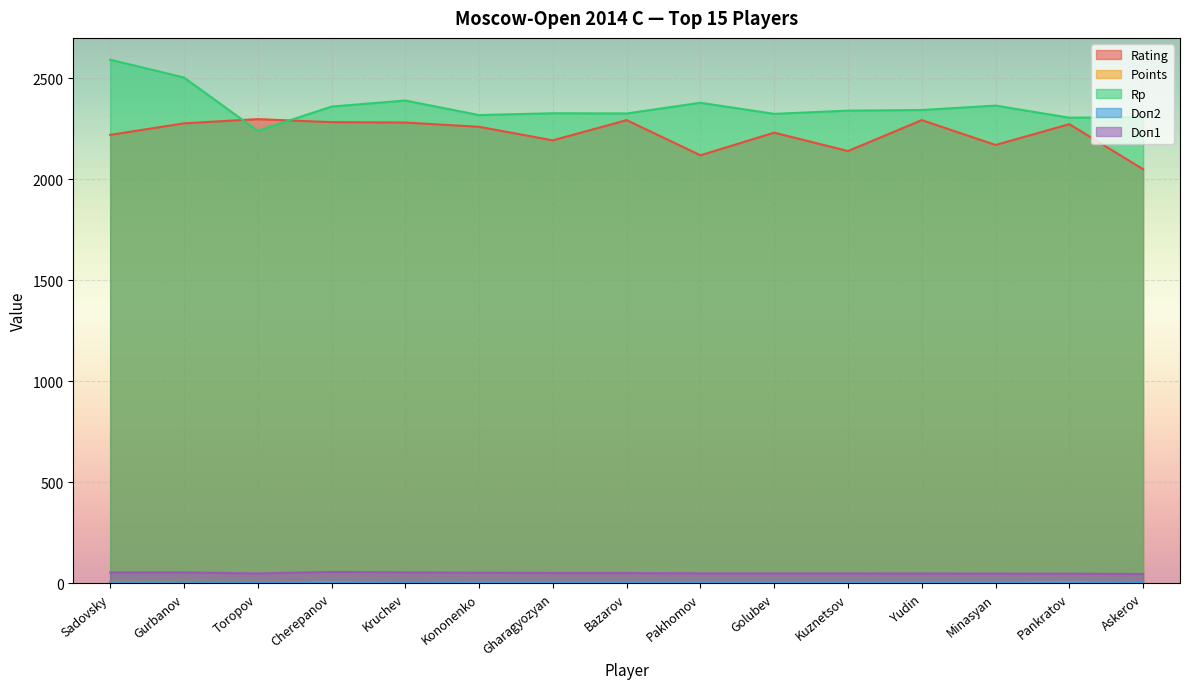

At which label does Doп1 first exceed 50?

Sadovsky